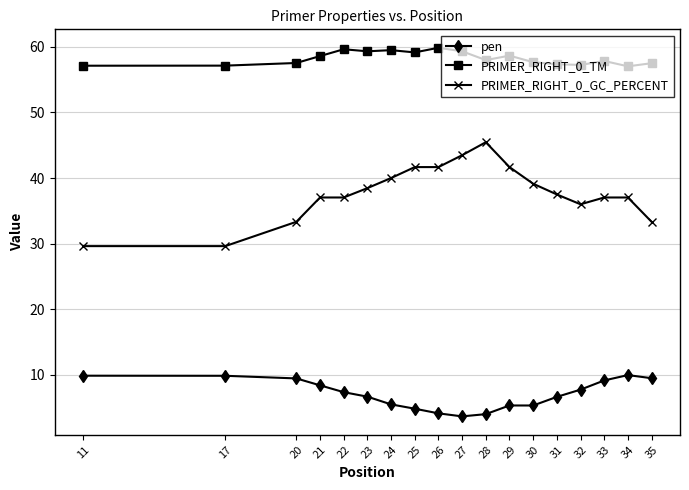

What is the difference between the second highest and minimum values in the PRIMER_RIGHT_0_TM series?

2.6